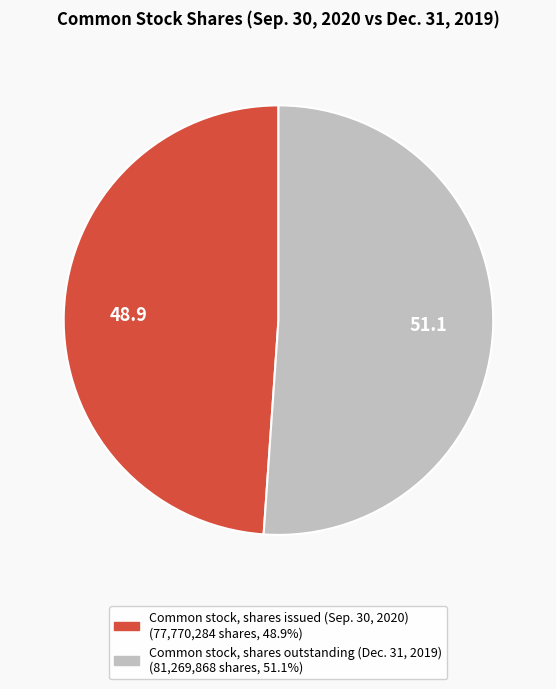

Does any single category account for the majority?

Yes